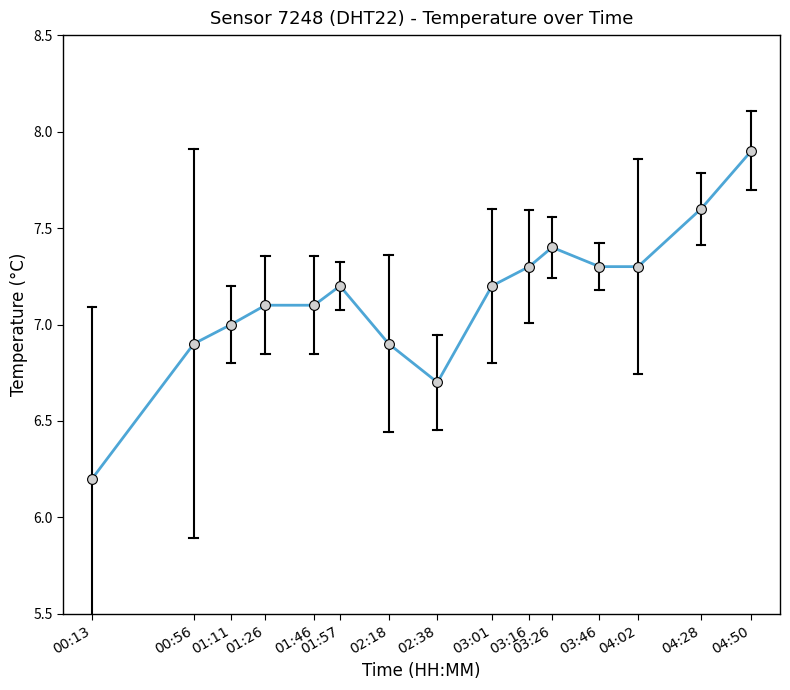

Approximately how many times larger is the value at 04:28 compared to 01:11?

1.1